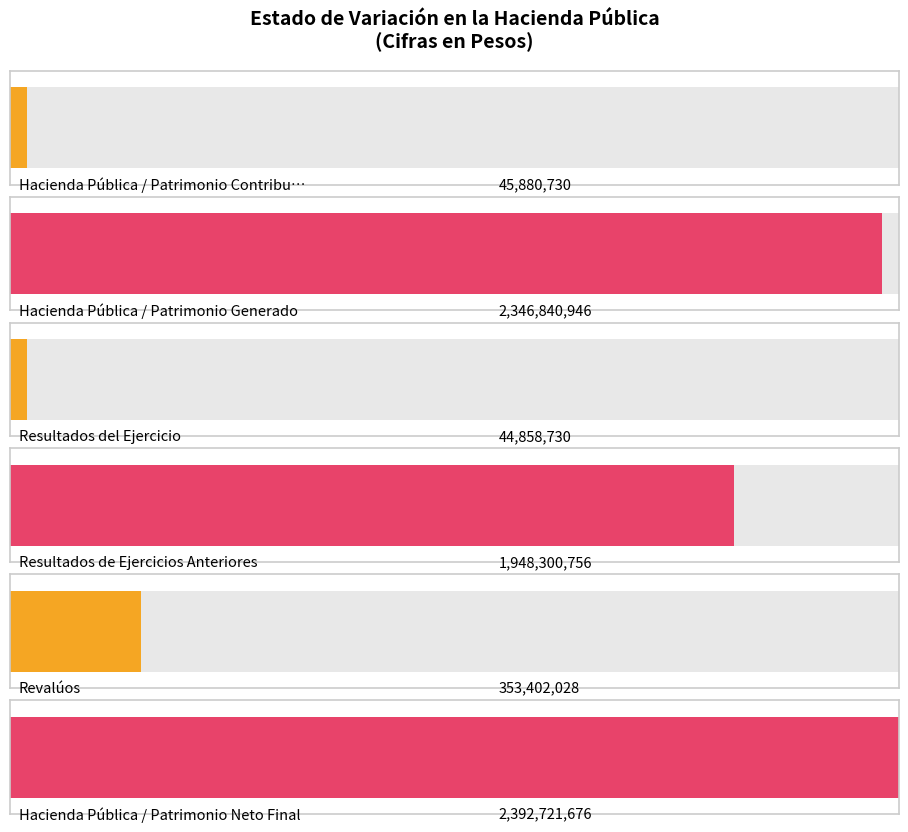

Reading right to left, transcribe all the data shown in this chart.

Hacienda Pública / Patrimonio Neto Final=2392721676	Revalúos=353402028	Resultados de Ejercicios Anteriores=1948300756	Resultados del Ejercicio=44858730	Hacienda Pública / Patrimonio Generado=2346840946	Hacienda Pública / Patrimonio Contribuido=45880730